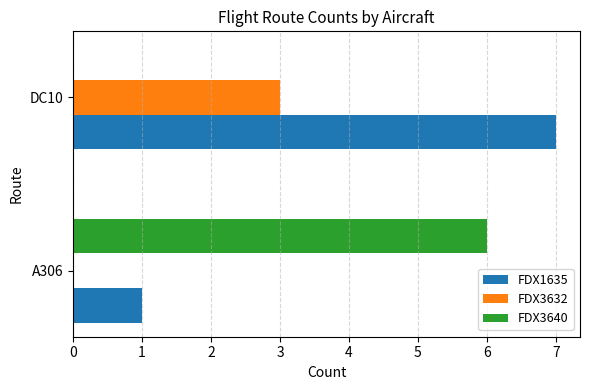

The FDX1635 series shows 1 at A306. True or false?

True